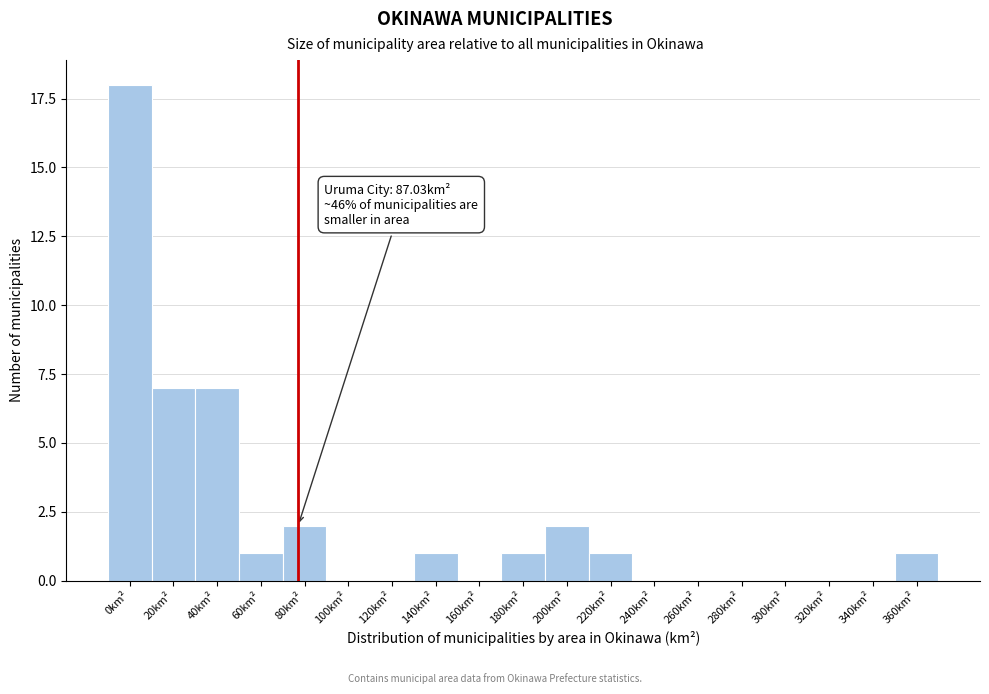

Reading right to left, extract all data points from this chart.

360km²=1	340km²=0	320km²=0	300km²=0	280km²=0	260km²=0	240km²=0	220km²=1	200km²=2	180km²=1	160km²=0	140km²=1	120km²=0	100km²=0	80km²=2	60km²=1	40km²=7	20km²=7	0km²=18